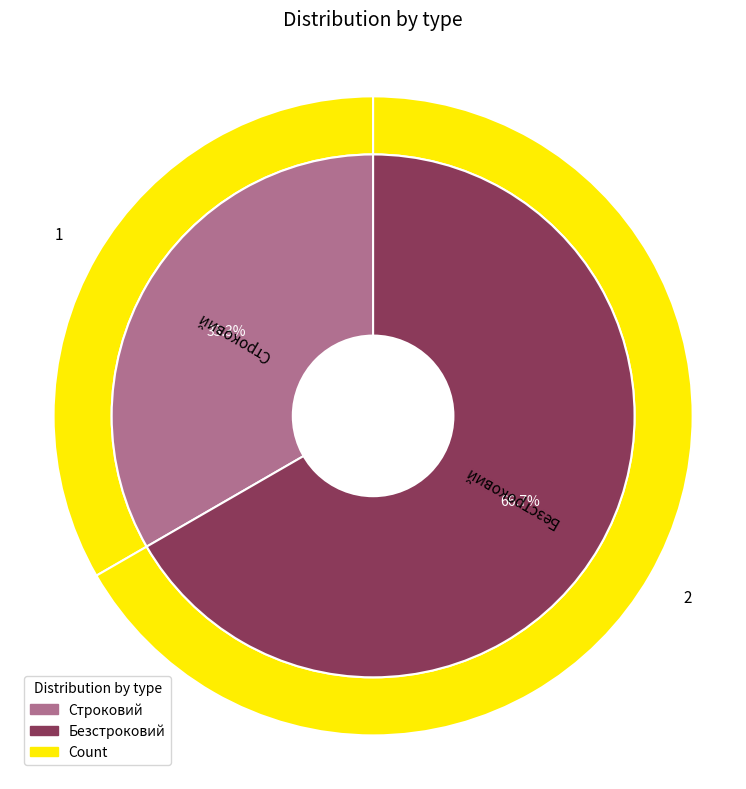

Which has a higher value, Безстроковий or Строковий?

Безстроковий